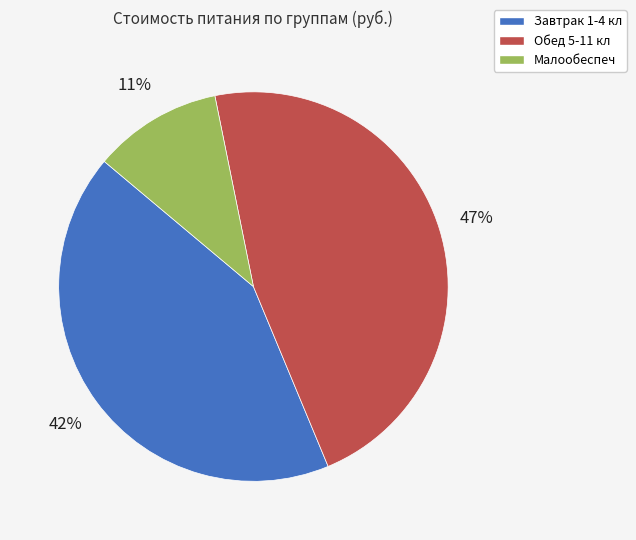

Is there any slice that represents more than half of the pie?

No